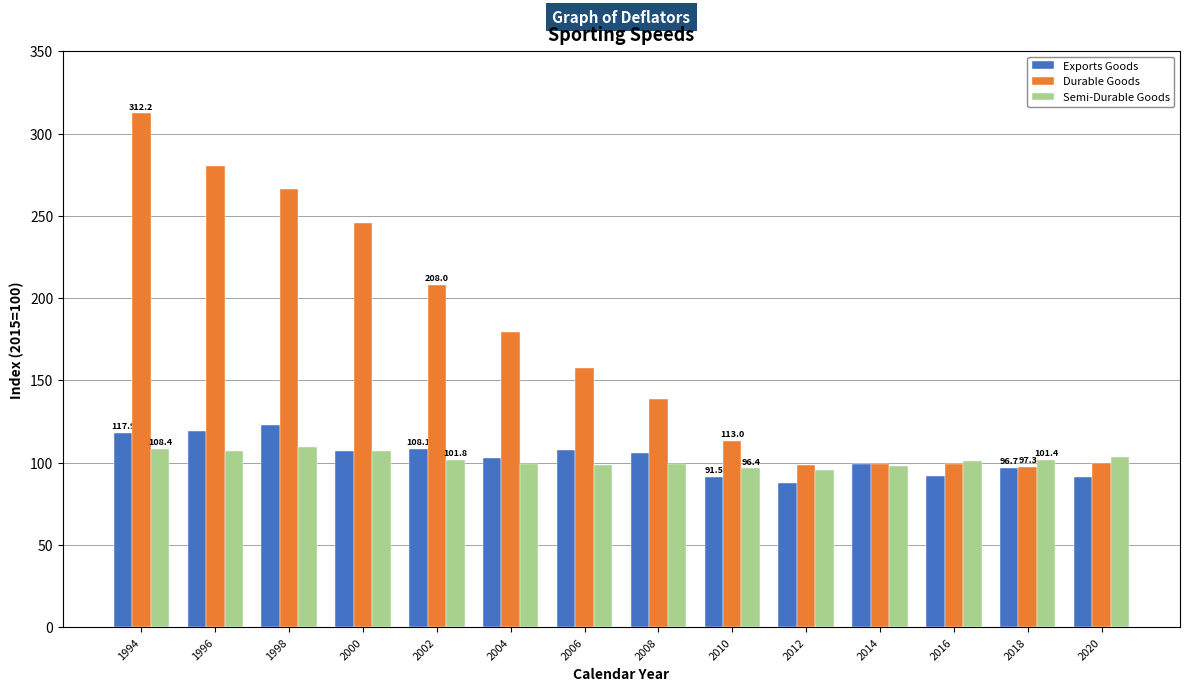

What is the total value across all series at 2012?

281.3